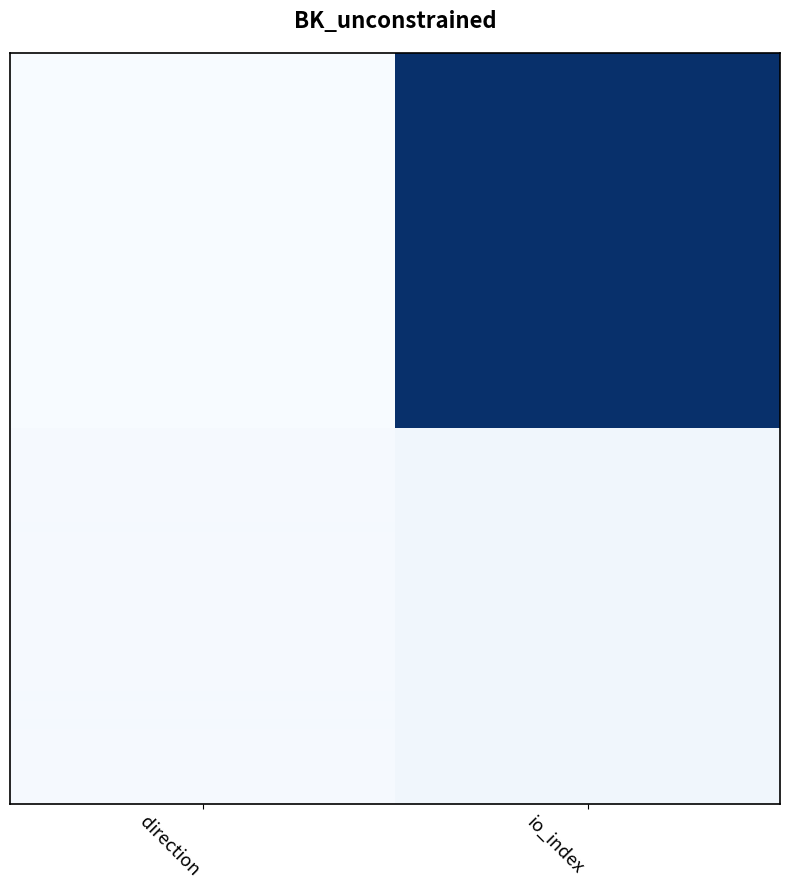

Reading right to left, list all the values displayed in this chart.

44804145c3e7f189897a5e4575493a36930a86c: 232	-1
235499ac549bc26661e951faf55cea302546fb0: 6	1